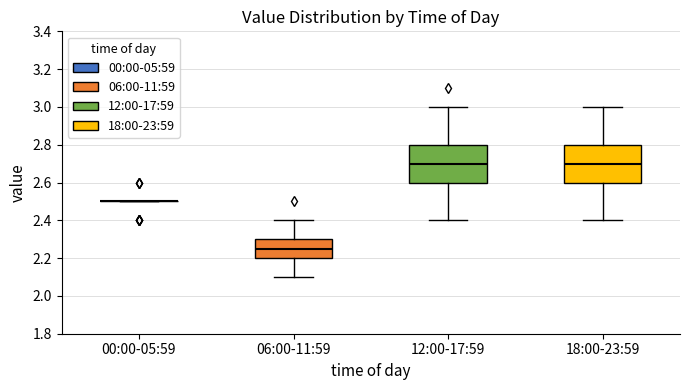

Reading left to right, transcribe this box plot: for each box, give where its median line is, the range the box spans, and where its two whiskers end, as read against the y-axis. The values are not printed on the chart, so give them approximately, as read against the axis.

00:00-05:59: box collapsed to a line at 2.50, whiskers 2.50 to 2.50
06:00-11:59: median 2.26, box 2.20 to 2.30, whiskers 2.10 to 2.40
12:00-17:59: median 2.70, box 2.60 to 2.80, whiskers 2.40 to 3.00
18:00-23:59: median 2.70, box 2.60 to 2.80, whiskers 2.40 to 3.00